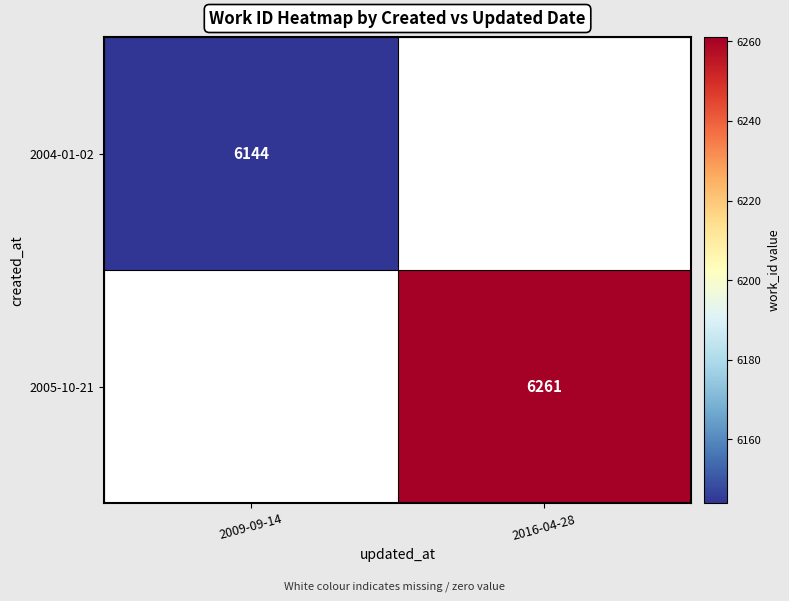

Is it true that 2005-10-21 equals 6261 at 2016-04-28?

True